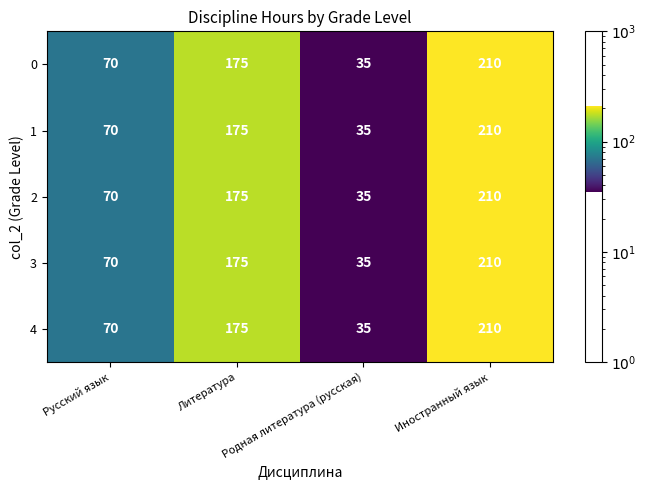

What is the sum of all 3 values?

490